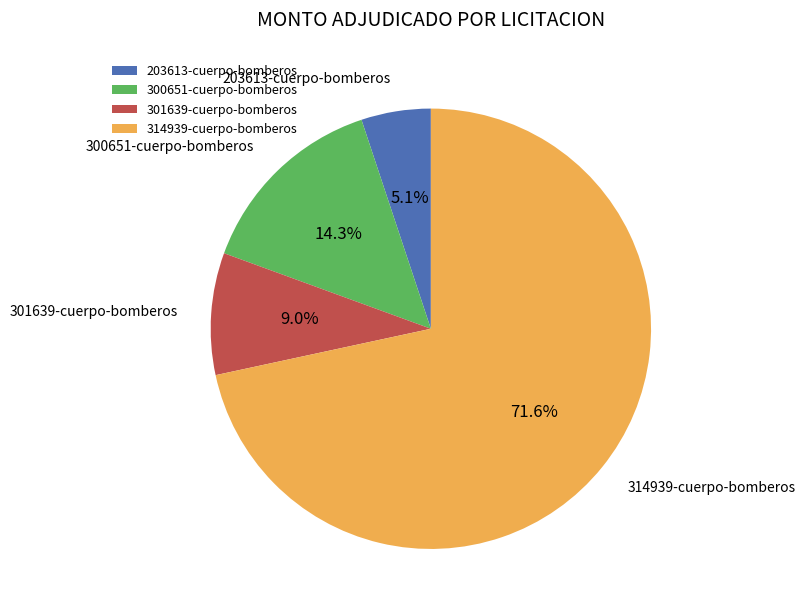

Which slice is the smallest?

203613-cuerpo-bomberos